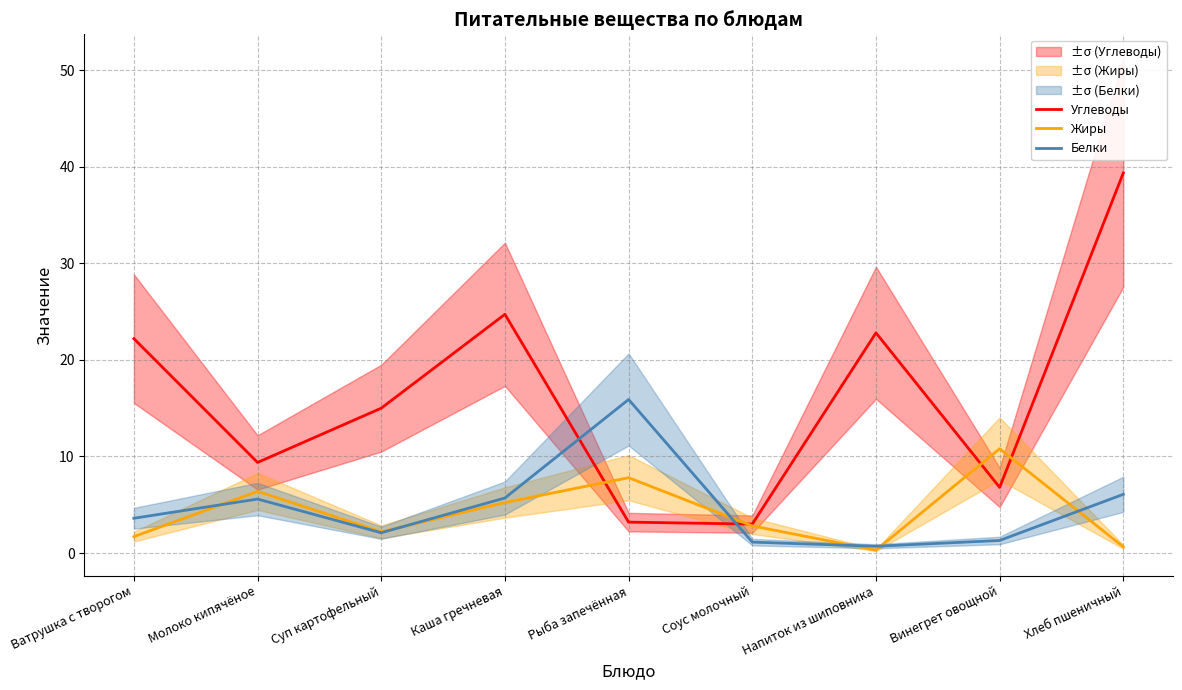

True or false: Белки has a value of 0.6 at Соус молочный.

False